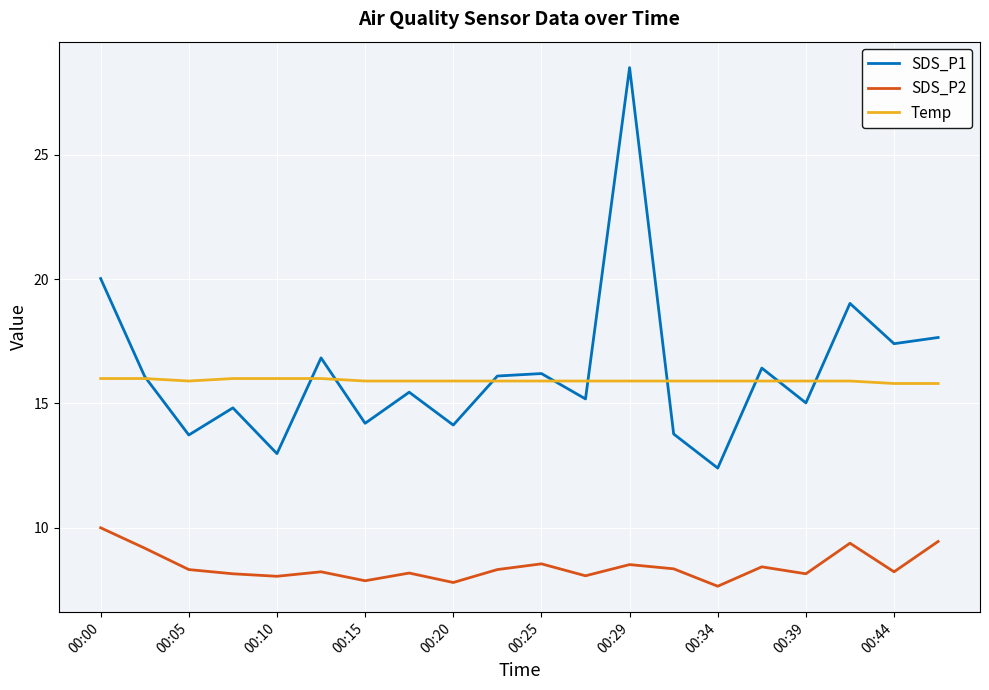

True or false: Temp and SDS_P2 cross at least once.

False